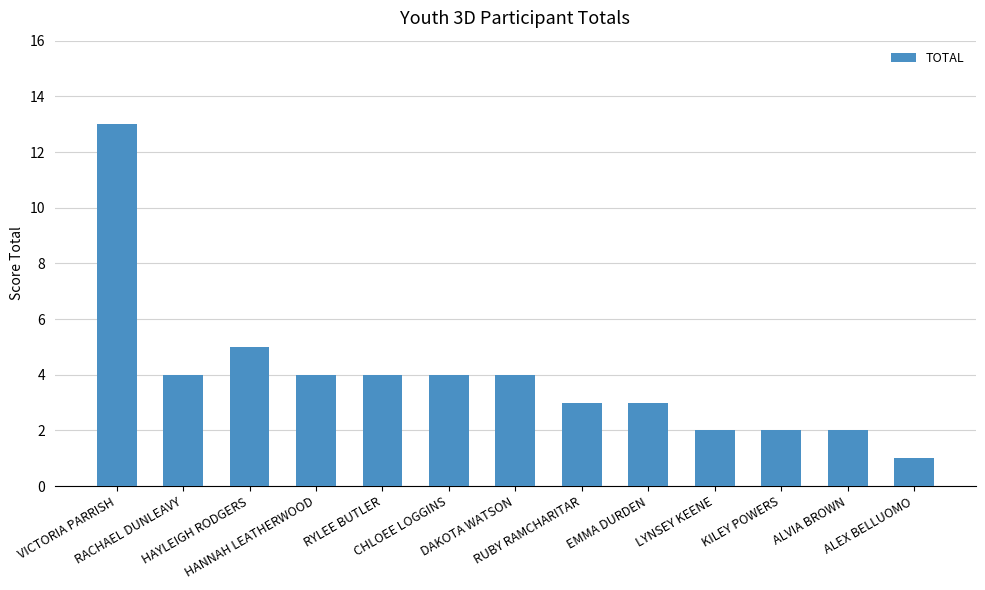

What is the sum of all values?

51